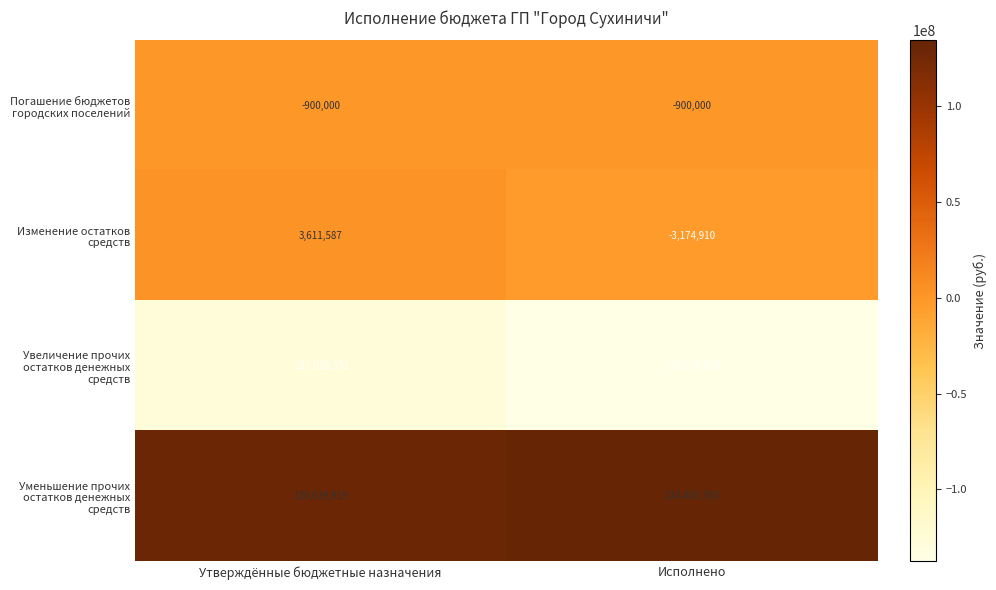

The Погашение бюджетов городских поселений series shows -312149 at Исполнено. True or false?

False